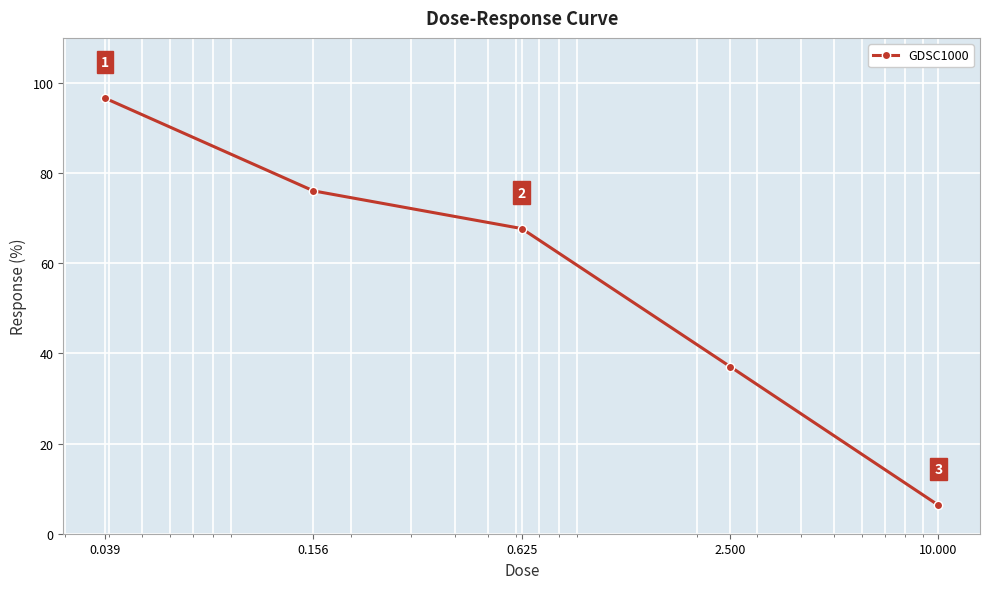

What is the greatest value displayed?

96.6